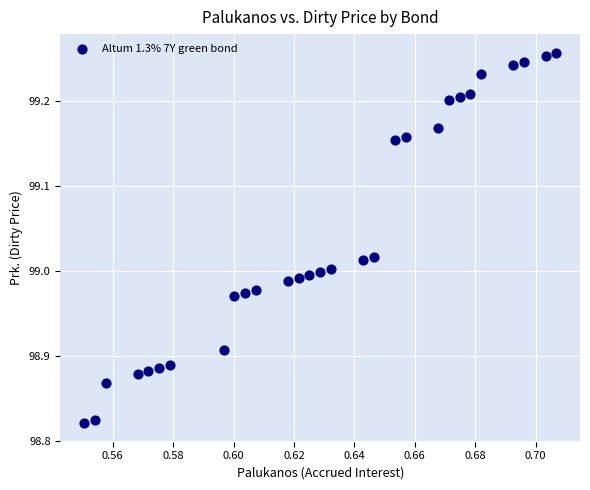

What is the range of Y values (max minus min)?

0.4